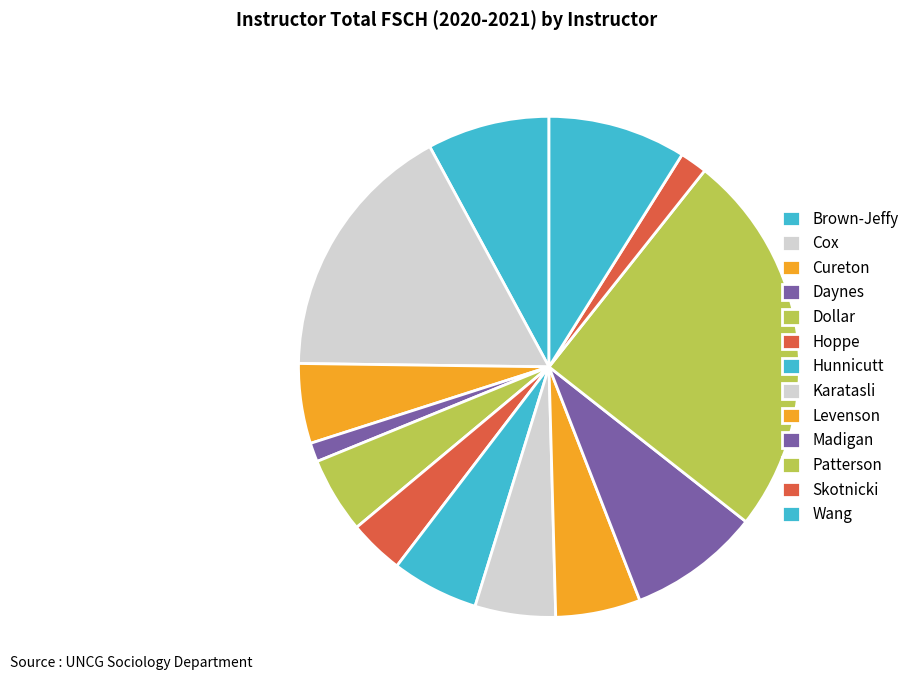

Is there any slice that represents more than half of the pie?

No